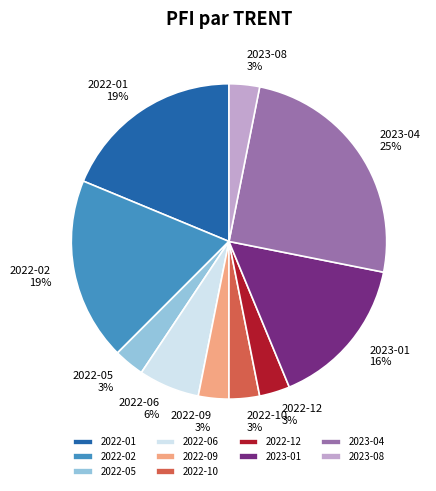

Is it true that 2022-06 is 1% of the pie?

False